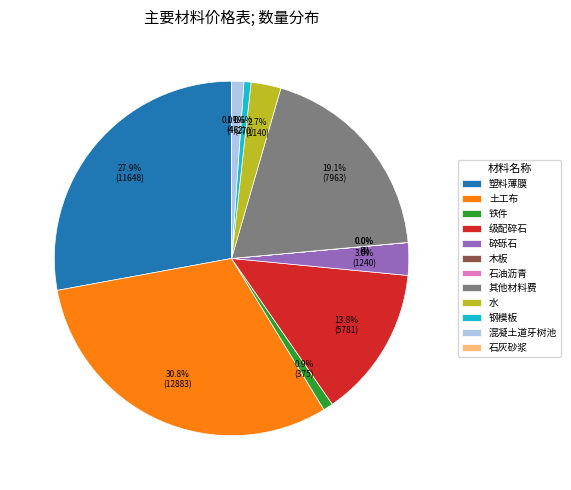

Is there any slice that represents more than half of the pie?

No